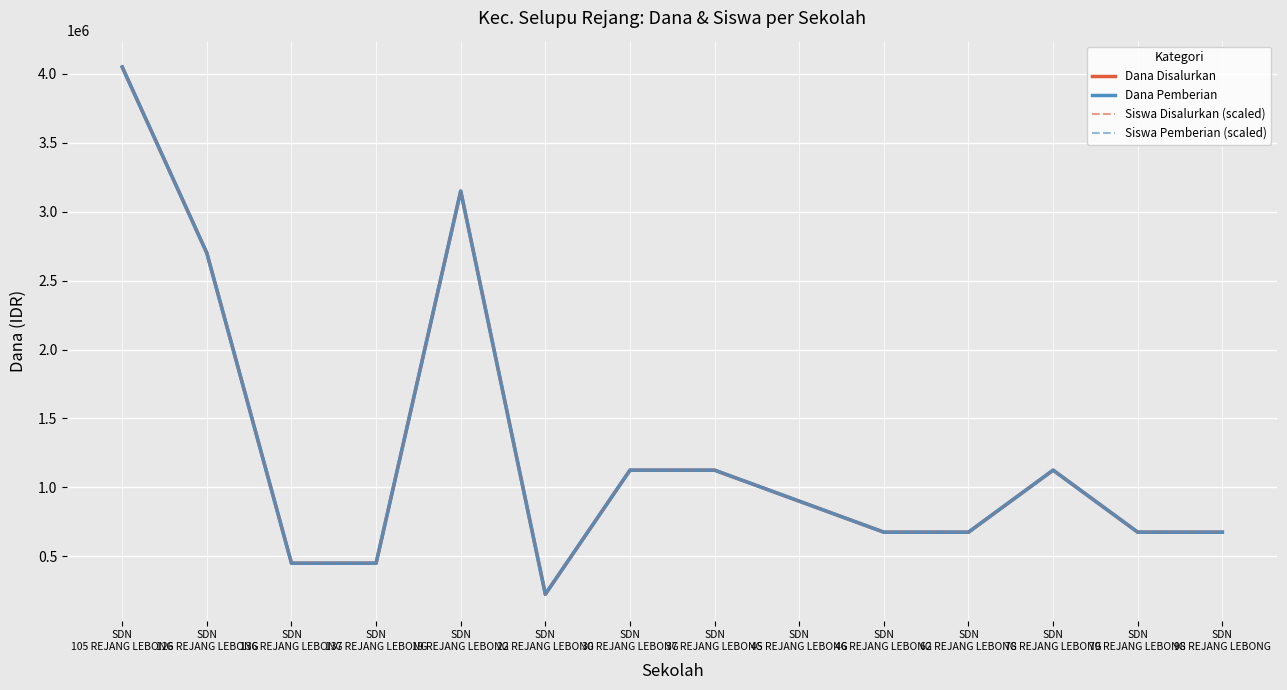

Rank the series at SDN
45 REJANG LEBONG from highest to lowest value.

Dana Disalurkan, Dana Pemberian, Siswa Disalurkan (scaled), Siswa Pemberian (scaled)